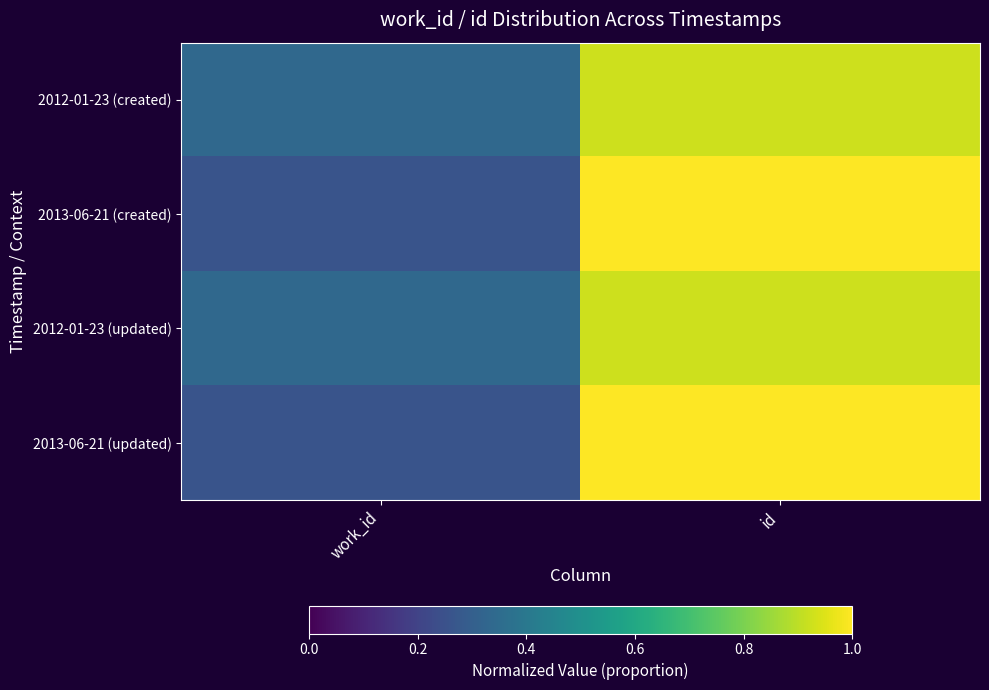

Reading left to right, extract all data points from this chart.

2012-01-23 (created): work_id=0.3	id=0.9
2013-06-21 (created): work_id=0.3	id=1.0
2012-01-23 (updated): work_id=0.3	id=0.9
2013-06-21 (updated): work_id=0.3	id=1.0